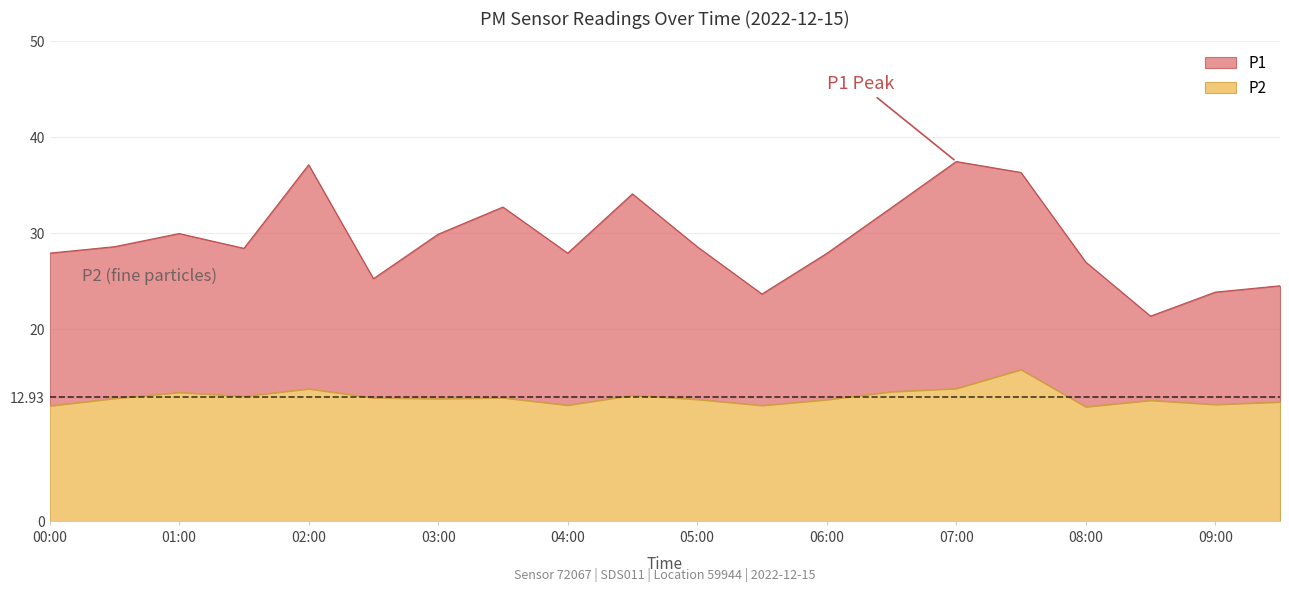

What position from the right is 09:00?

2